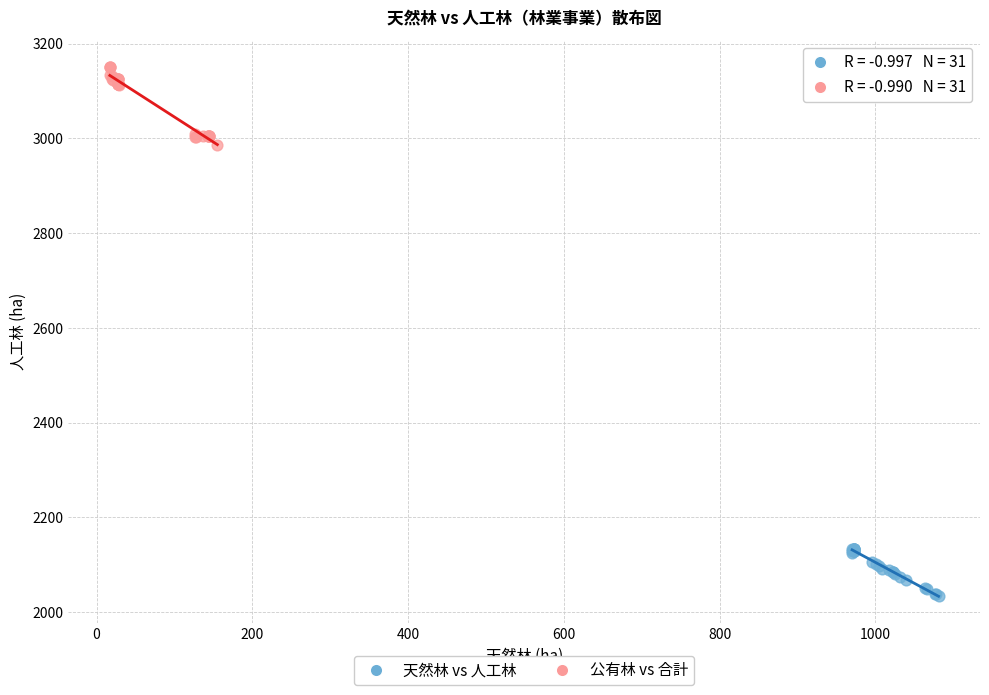

Which series contains the lowest Y value?

天然林 vs 人工林